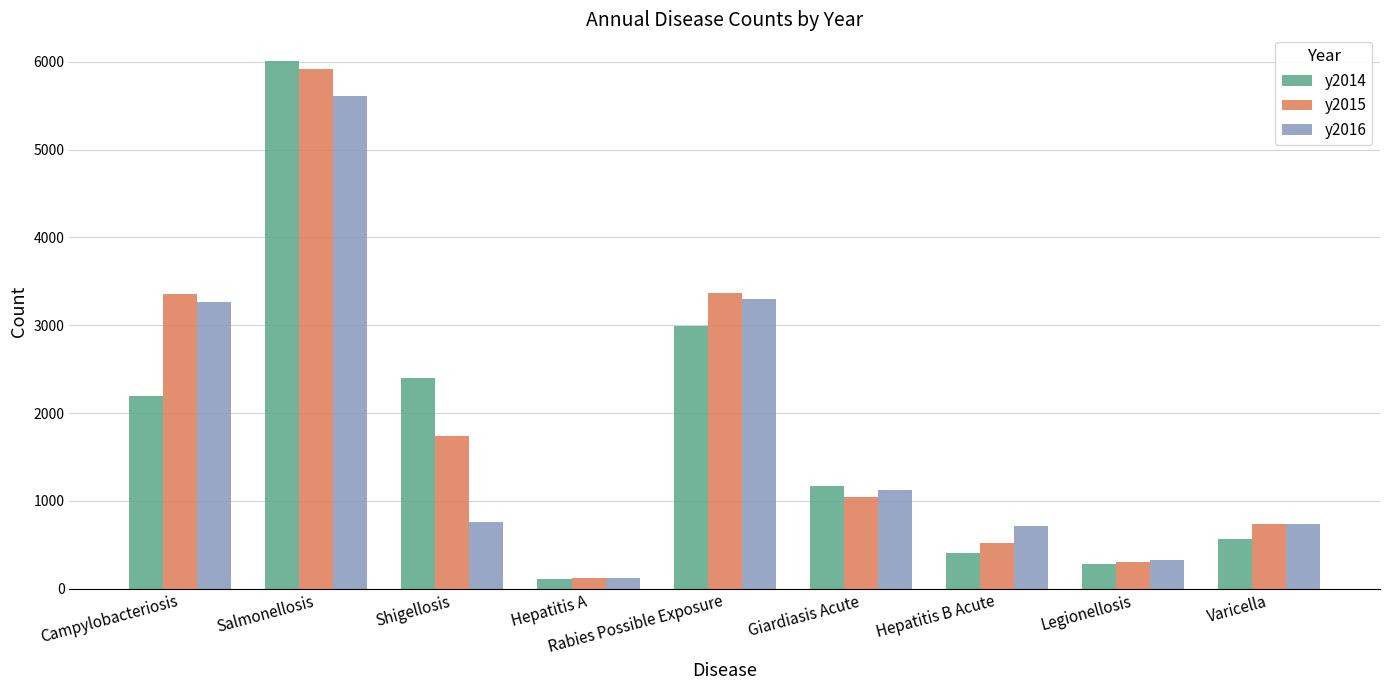

Rank the categories by y2014 value from highest to lowest.

Salmonellosis, Rabies Possible Exposure, Shigellosis, Campylobacteriosis, Giardiasis Acute, Varicella, Hepatitis B Acute, Legionellosis, Hepatitis A